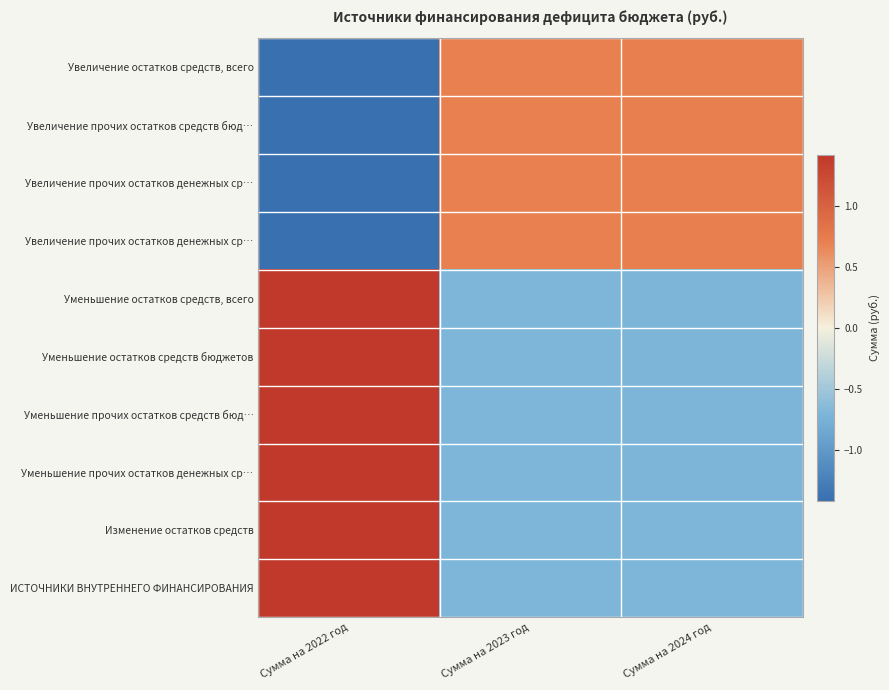

At how many categories does at least one series exceed 0?

3